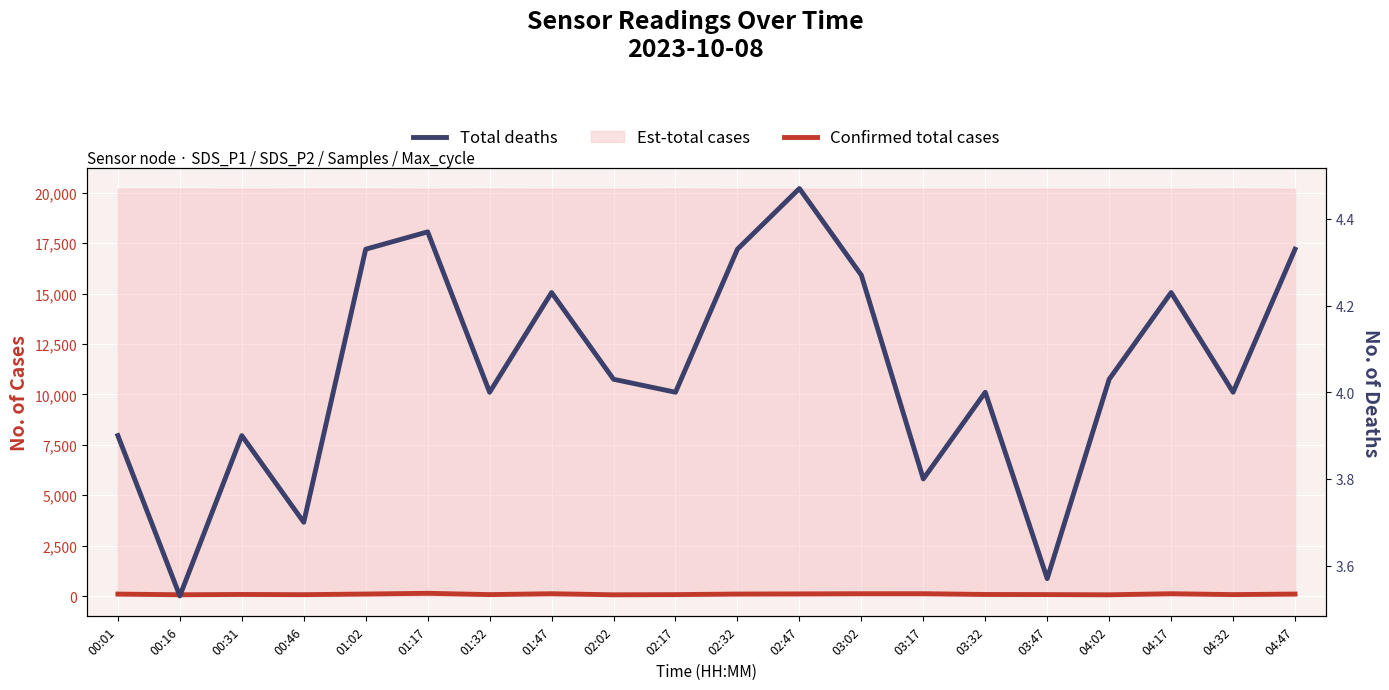

True or false: Confirmed total cases has a value of 117.9 at 00:46.

False